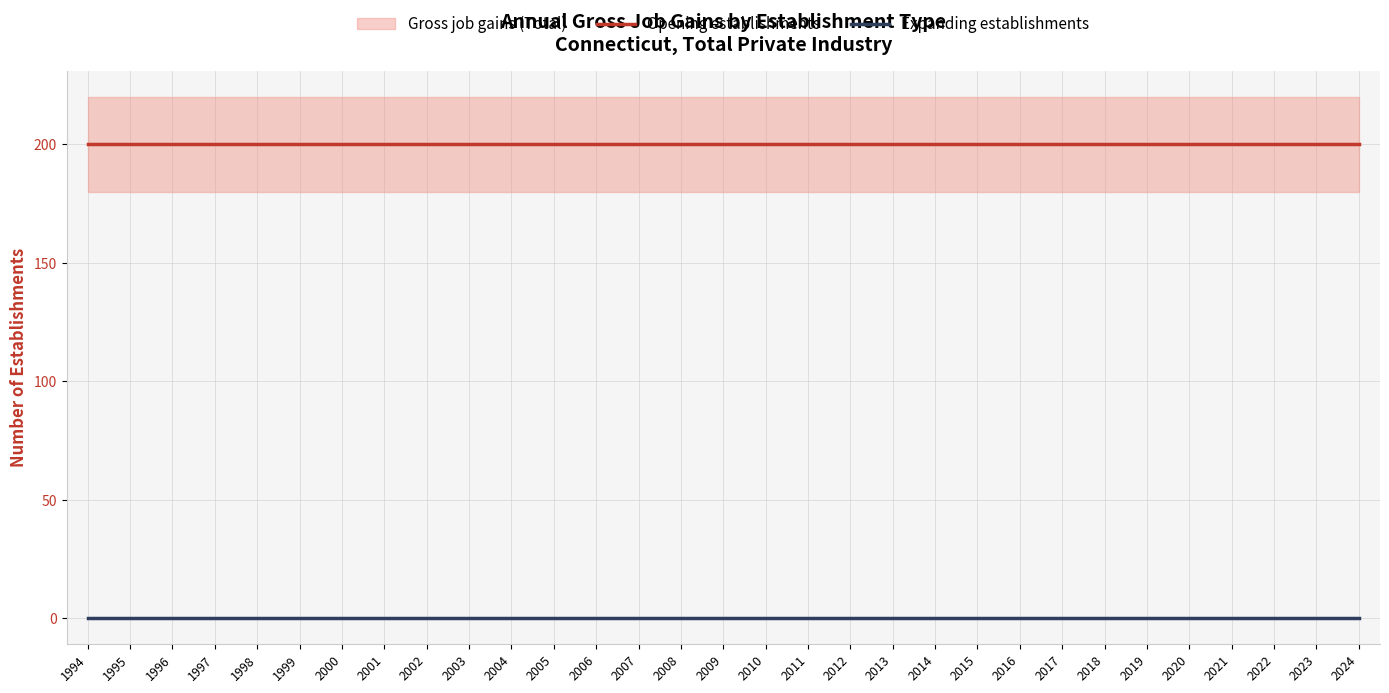

List the series in order of their overall mean, highest first.

Opening establishments, Expanding establishments